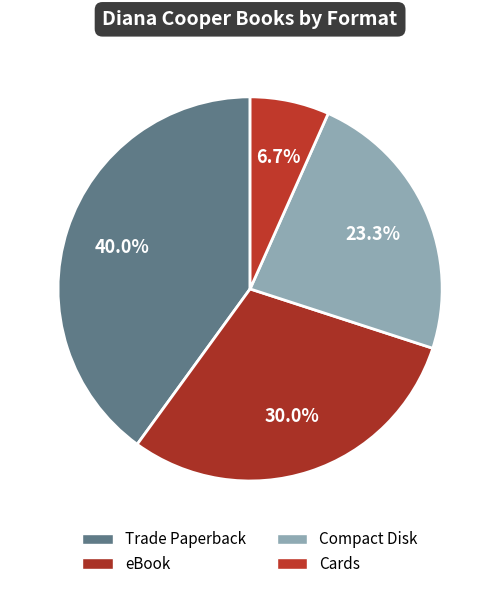

What portion of the pie excludes Compact Disk?

76.7%